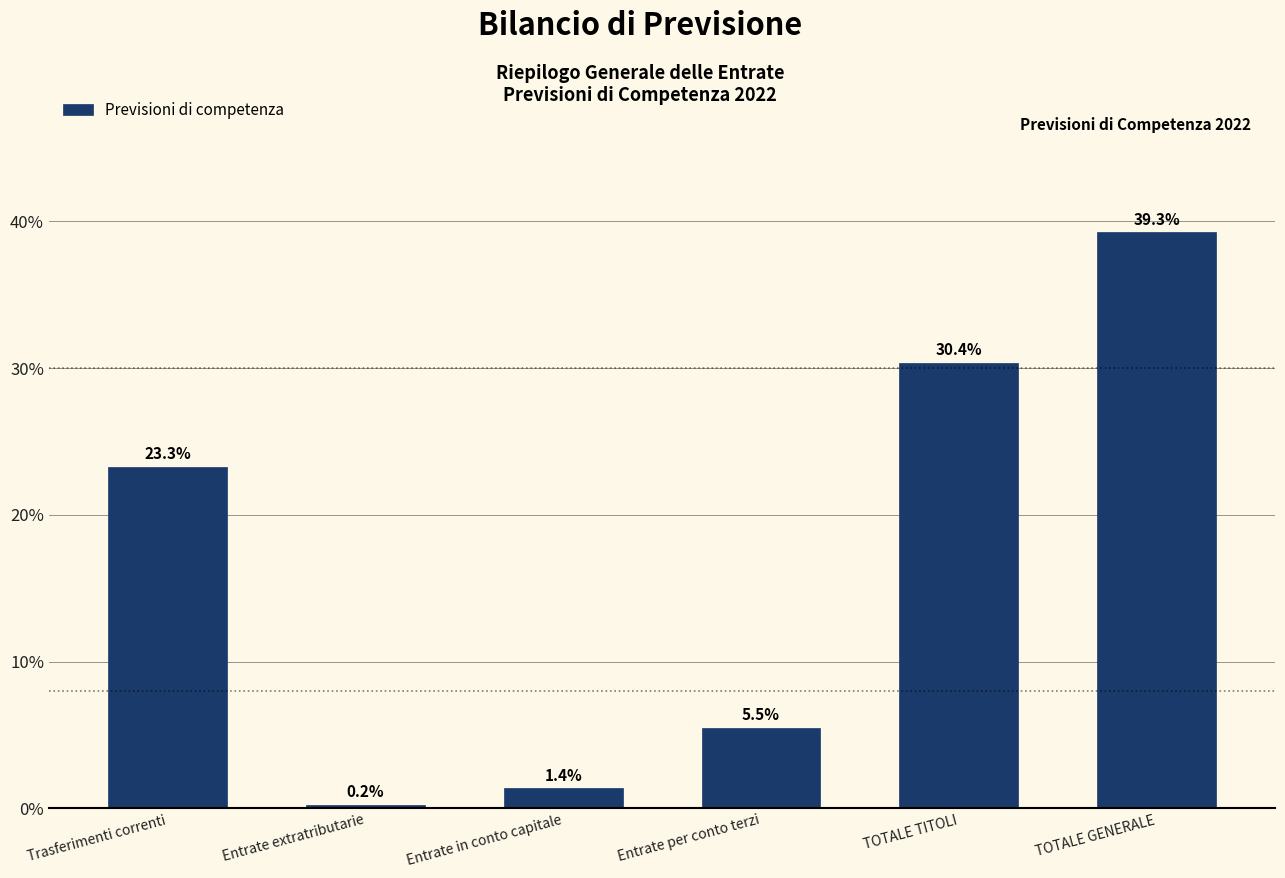

Reading left to right, what are all the values shown in this chart?

Trasferimenti correnti=23.3	Entrate extratributarie=0.2	Entrate in conto capitale=1.4	Entrate per conto terzi=5.5	TOTALE TITOLI=30.4	TOTALE GENERALE=39.3